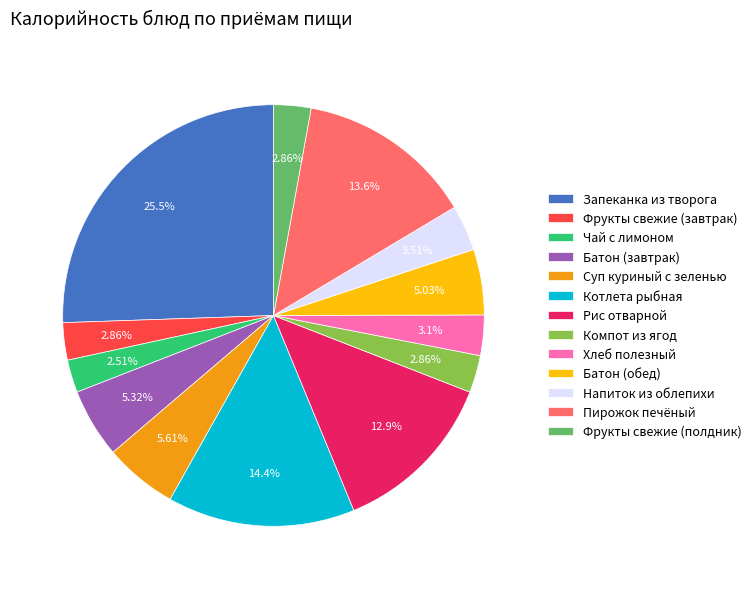

To the nearest percent, what portion does Хлеб полезный represent?

3%